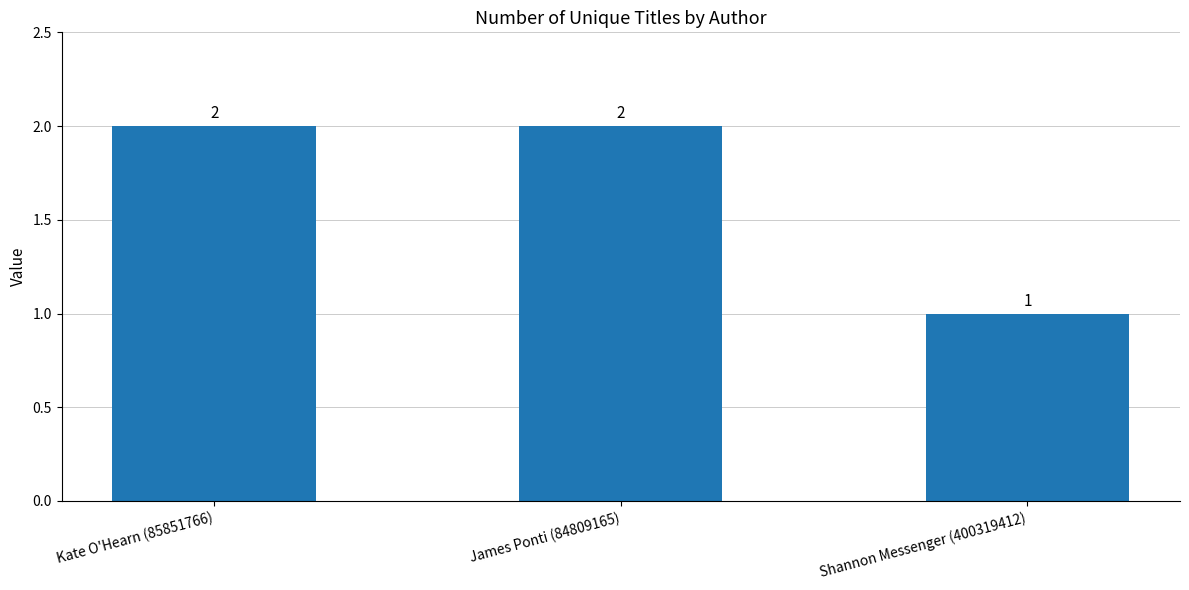

What is the ratio of the value at Kate O'Hearn (85851766) to the value at James Ponti (84809165)?

1.0